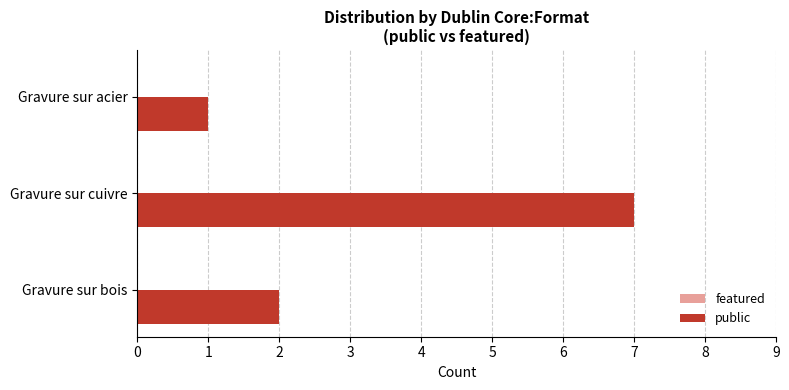

Reading bottom to top, extract all data points from this chart.

2	7	1